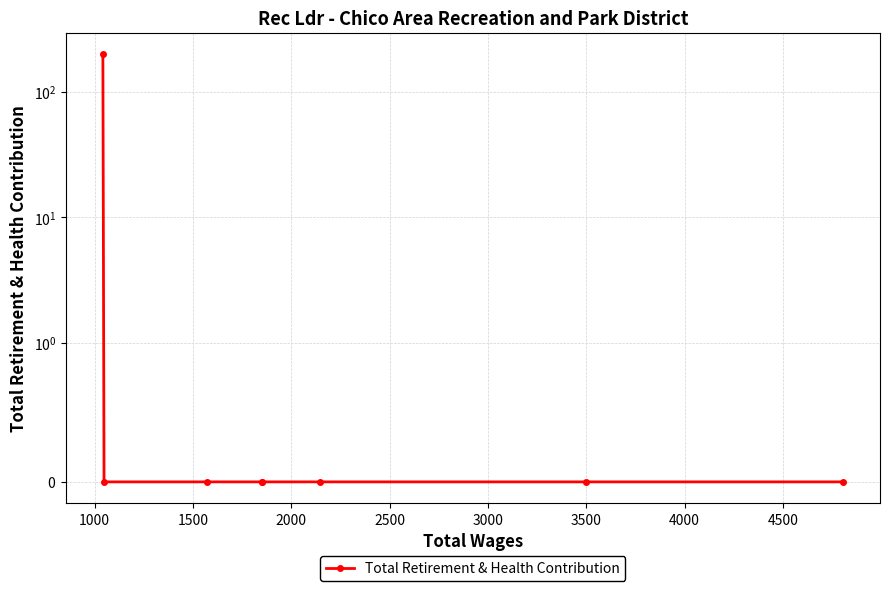

Which has a higher value, 3500 or 1000?

3500